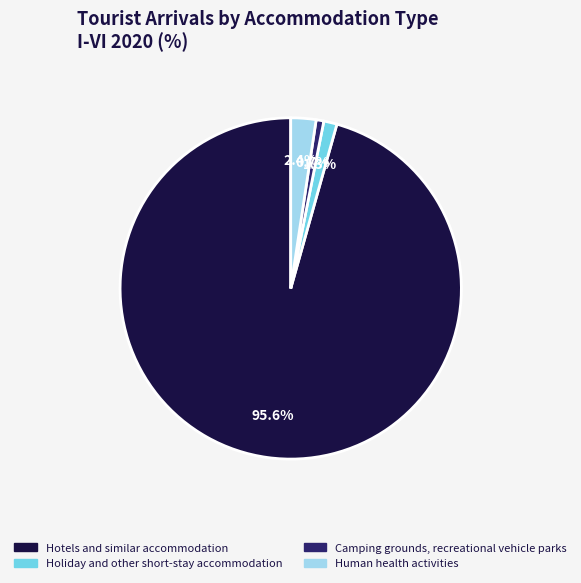

To the nearest percent, what is the difference between the Human health activities and Camping grounds, recreational vehicle parks slice percentages?

2%